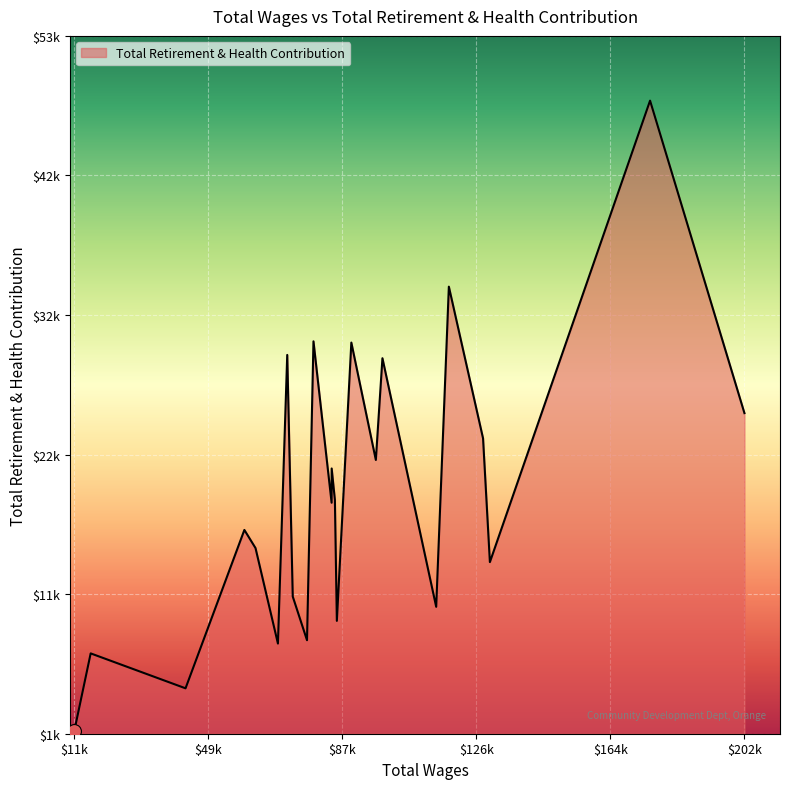

What is the difference between the second highest and second lowest values?

30138